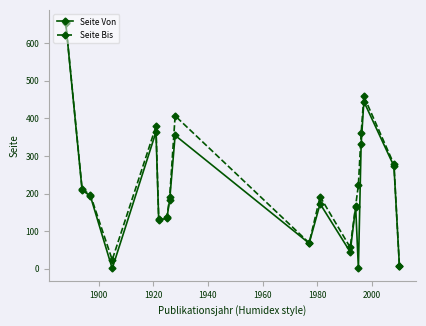

What is the highest value of the Seite Bis series?

656